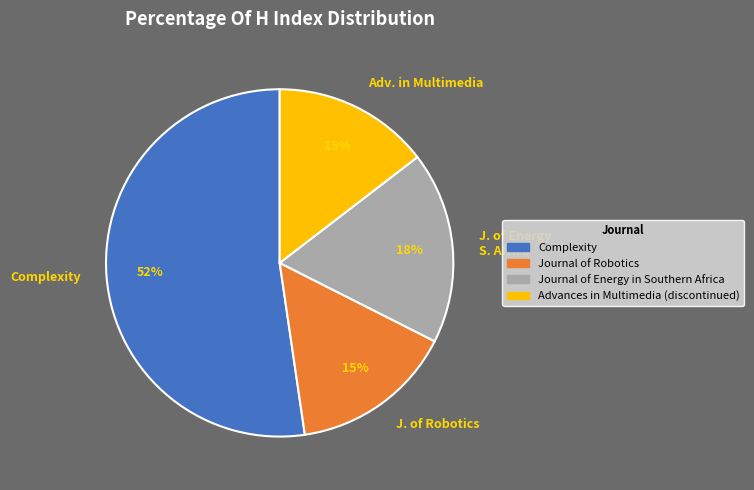

What is the largest slice in the pie chart?

Complexity